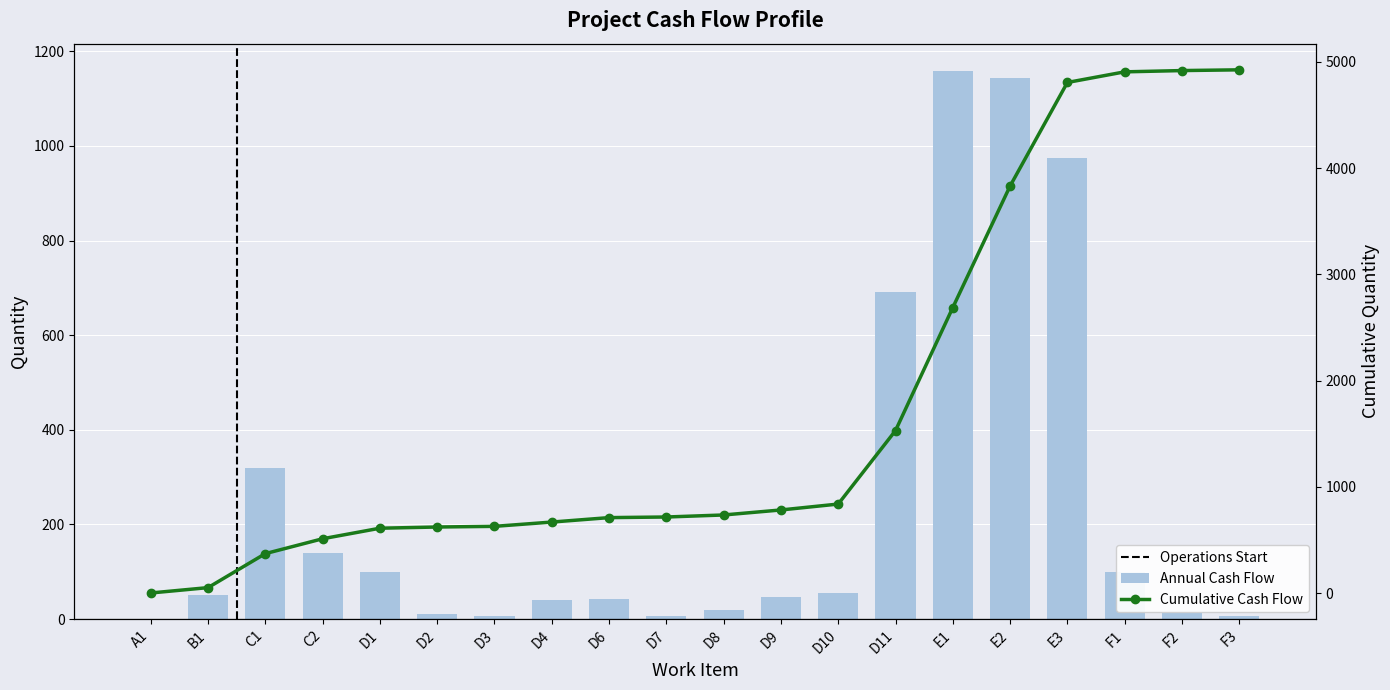

What is the difference between the maximum and second lowest values?

1152.4